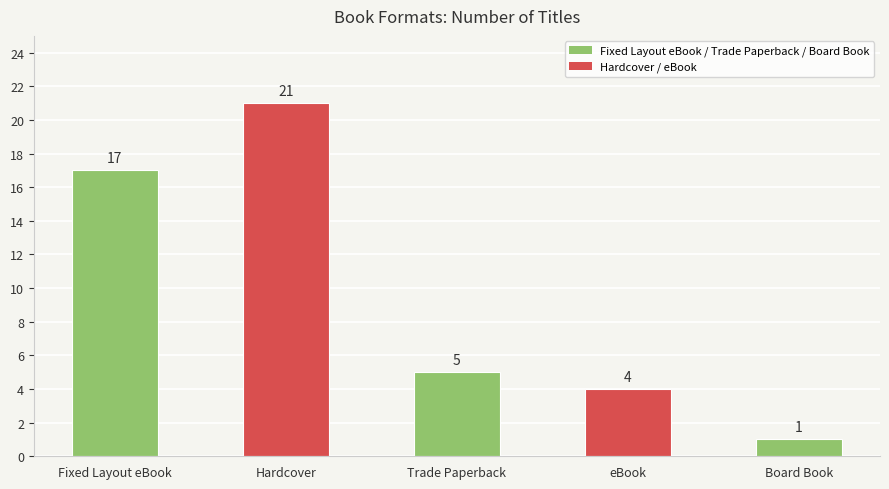

What is the difference between the values at Fixed Layout eBook and Hardcover?

4